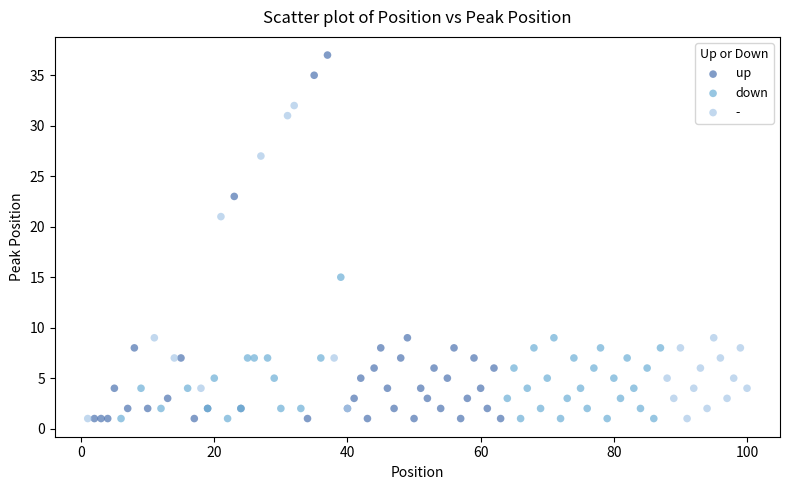

Which series has the widest spread of Y values?

up